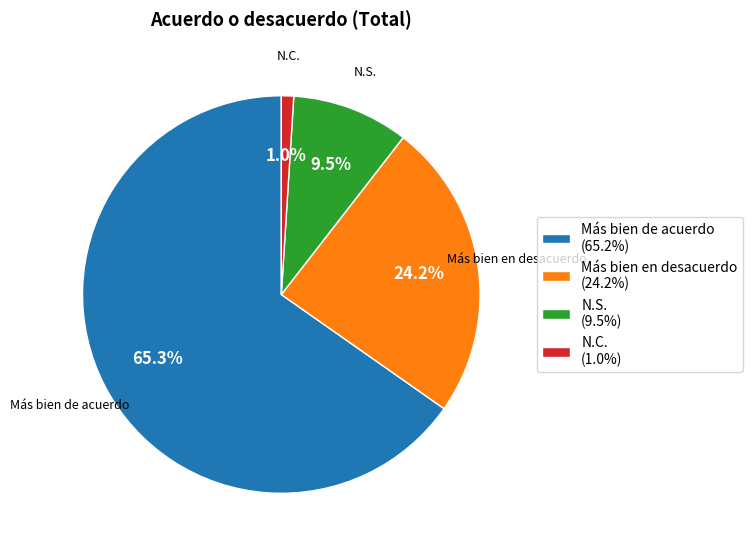

What is the smallest slice in the pie chart?

N.C.